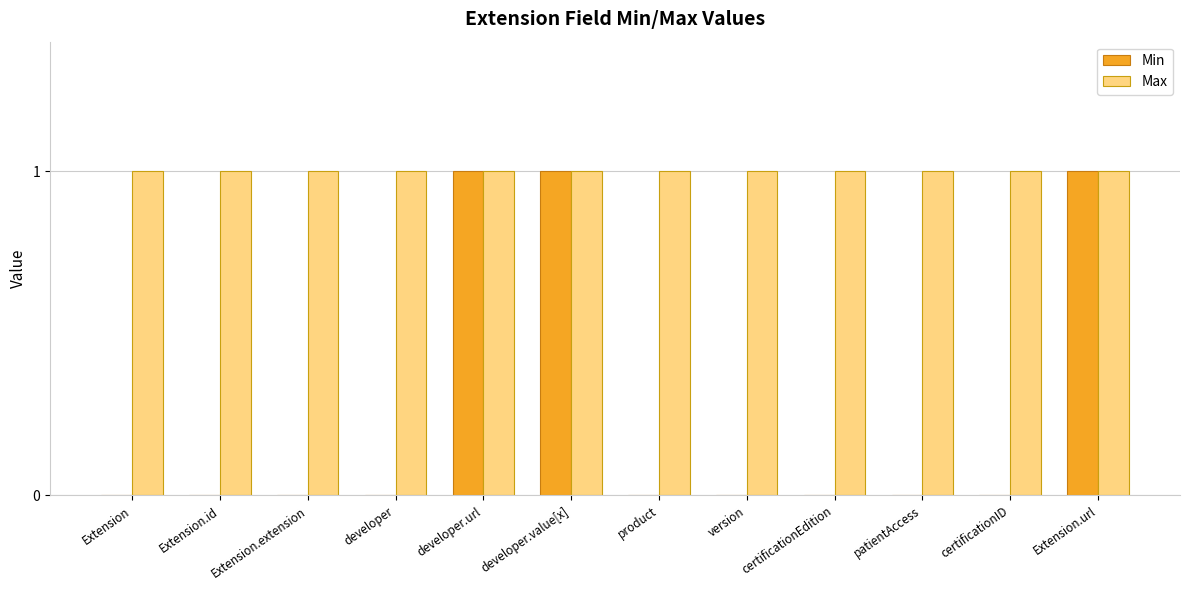

Reading left to right, what are all the values shown in this chart?

Min: 0	0	0	0	1	1	0	0	0	0	0	1
Max: 1	1	1	1	1	1	1	1	1	1	1	1